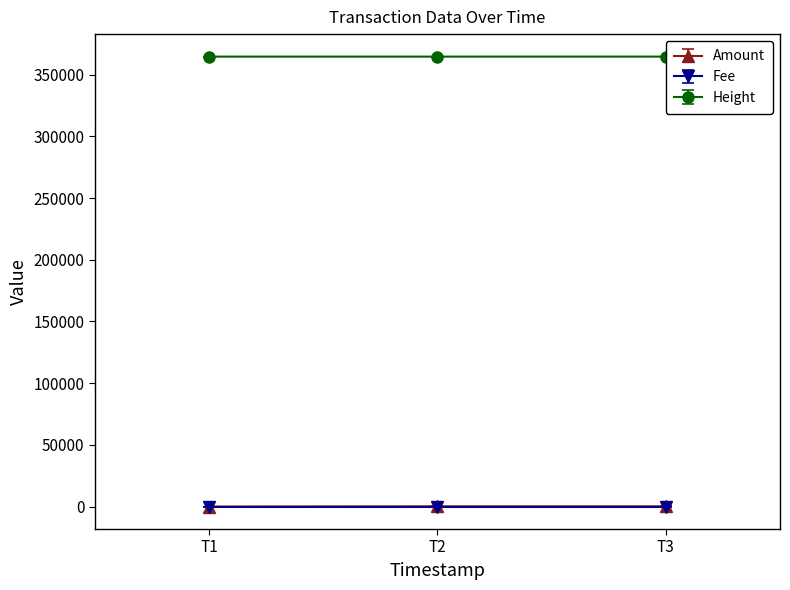

What is the minimum value shown in the chart?

1